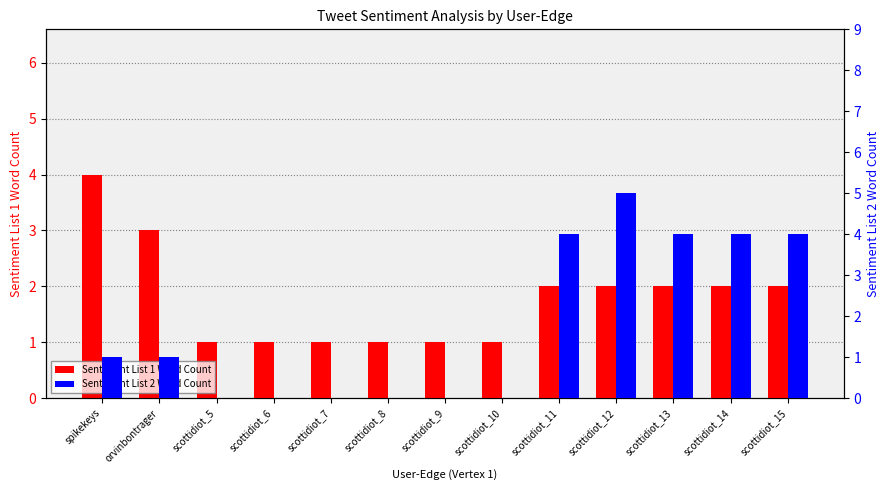

At which label does Sentiment List 2 Word Count first exceed 1?

scottidiot_11